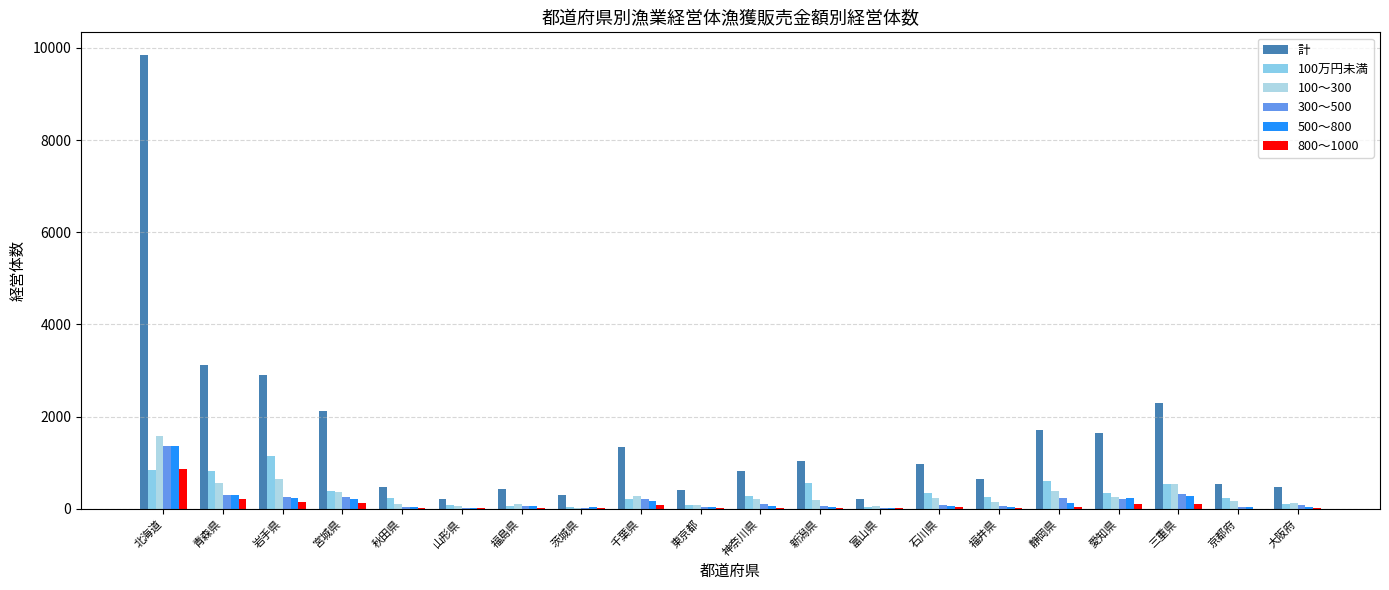

How many categories are shown in the chart?

20